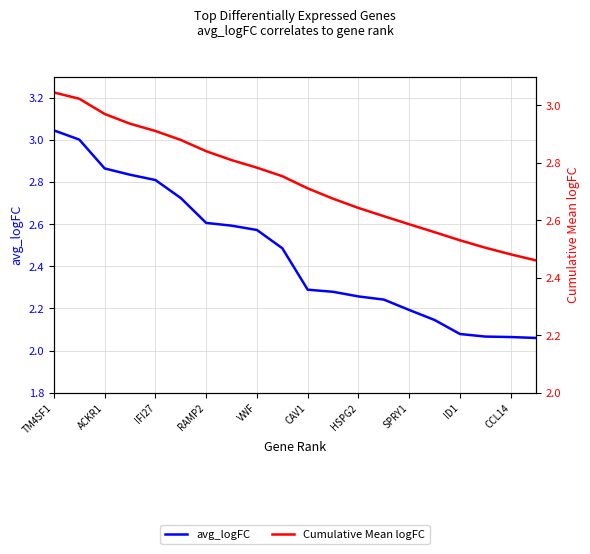

True or false: Cumulative Mean logFC and avg_logFC intersect in this chart.

False